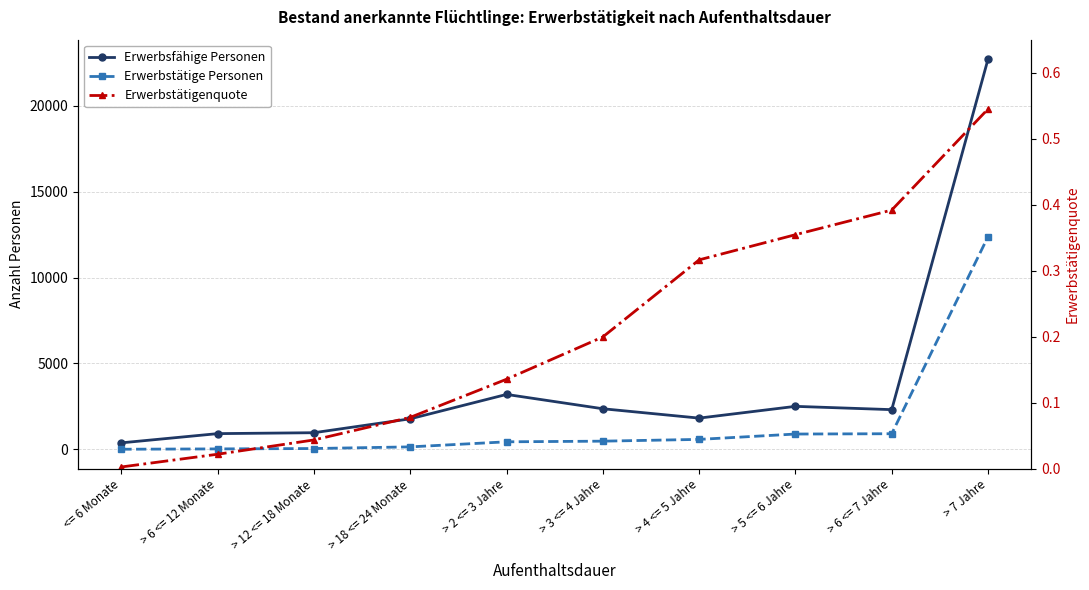

True or false: Erwerbsfähige Personen and Erwerbstätige Personen cross at least once.

False